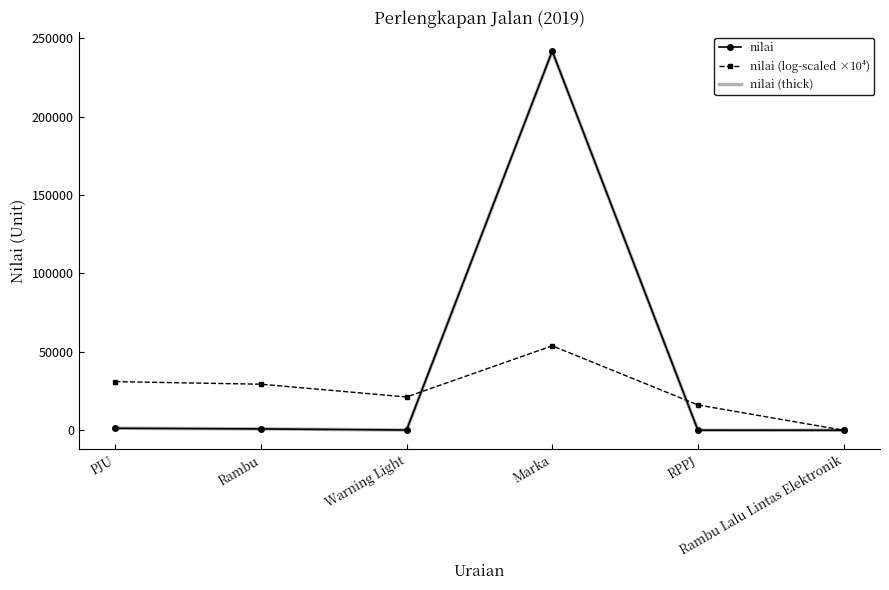

True or false: nilai (log-scaled ×10⁴) and nilai (thick) intersect in this chart.

True